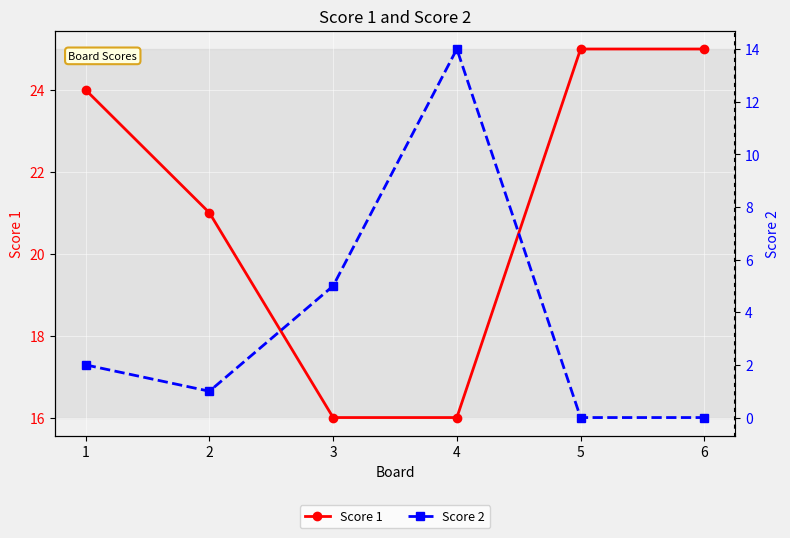

Where is the first local minimum for Score 2?

2